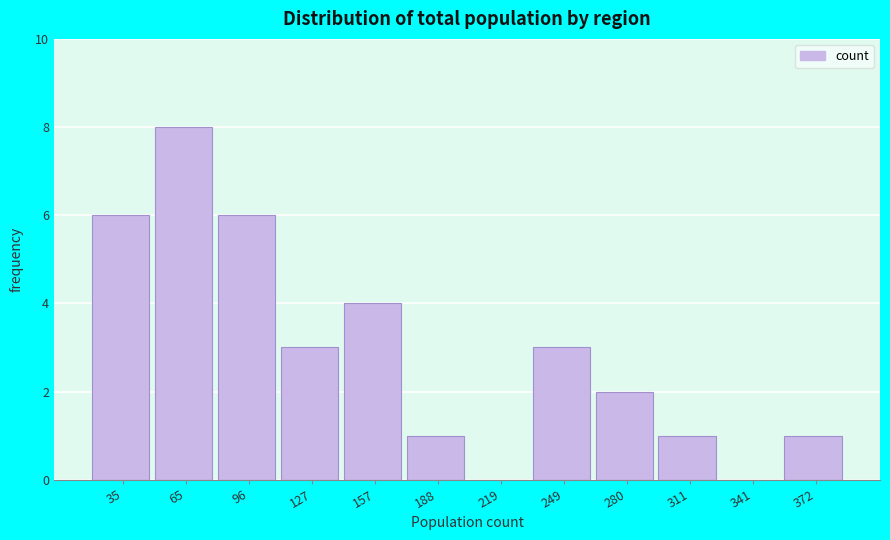

Reading right to left, transcribe all the data shown in this chart.

372=1	341=0	311=1	280=2	249=3	219=0	188=1	157=4	127=3	96=6	65=8	35=6